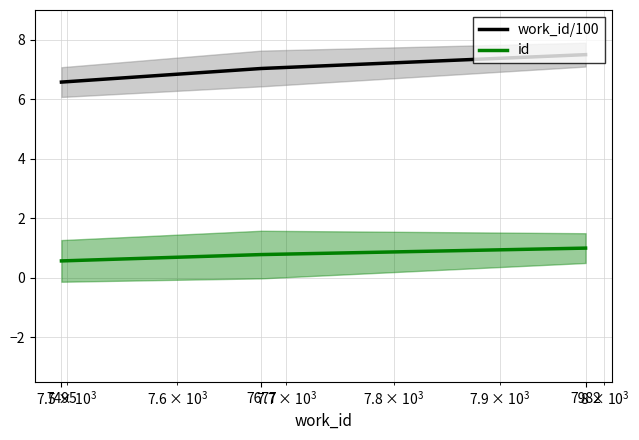

What is the difference between the work_id/100 values at 7677 and 7982?

0.5